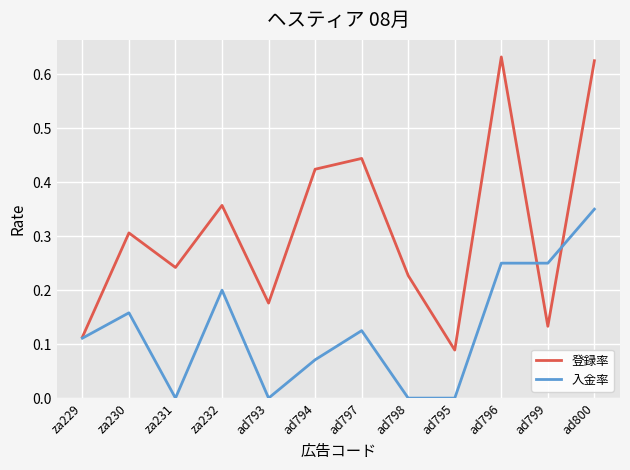

Is it true that 登録率 equals 0.1 at ad794?

False